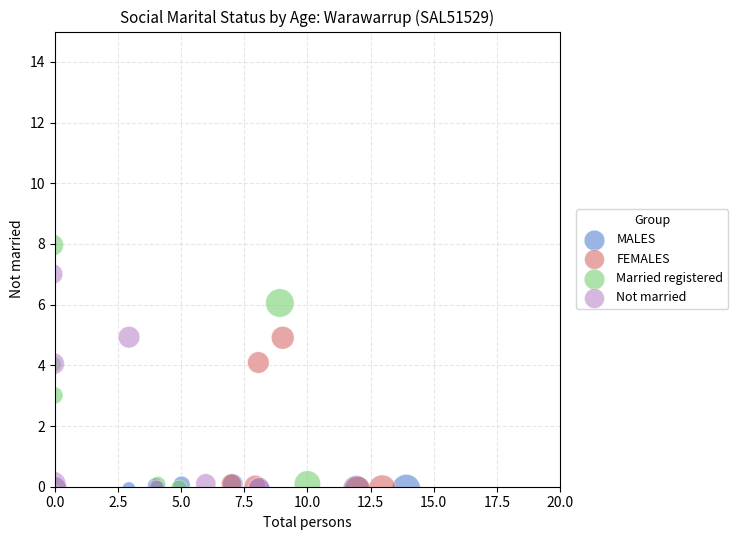

Which series has the largest Y range (max minus min)?

Married registered